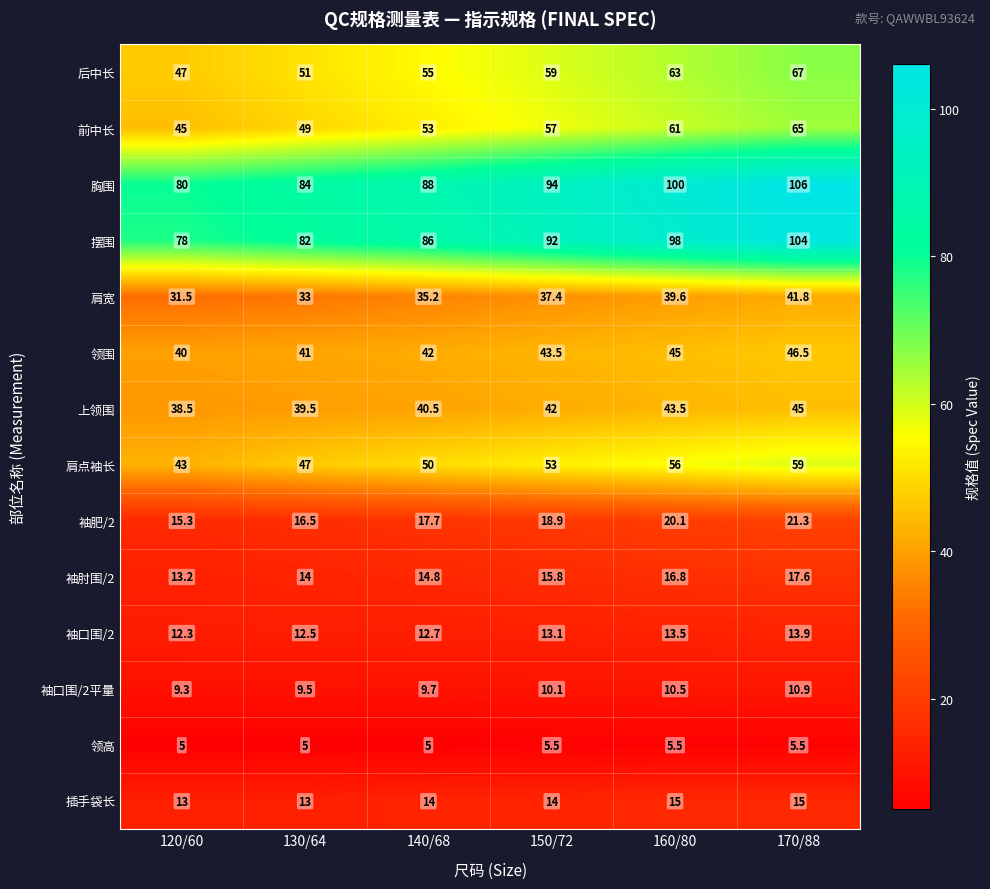

What is the approximate value of 后中长 at 130/64?

51.0